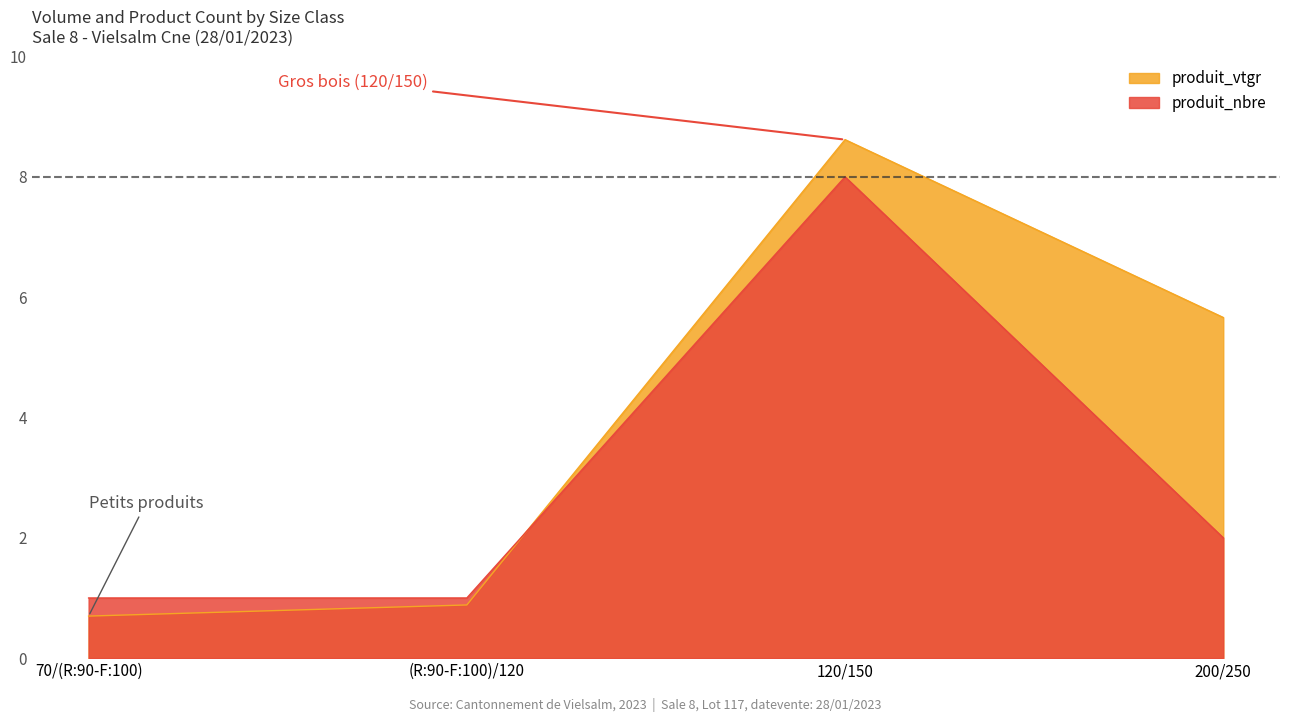

At which label does produit_nbre reach its minimum?

70/(R:90-F:100)